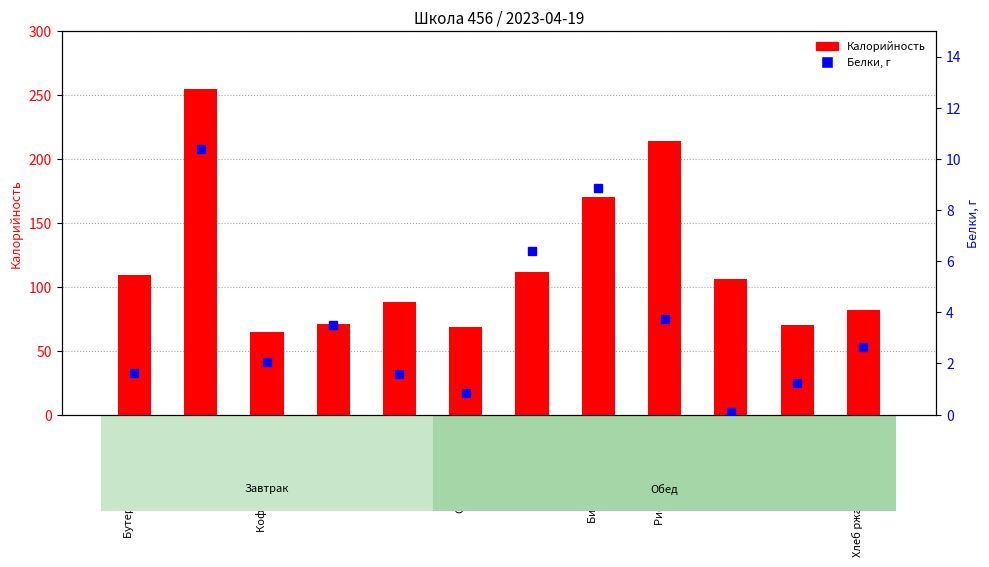

The chart shows a value of 47.1 at Хлеб ржано-пшеничный. True or false?

False